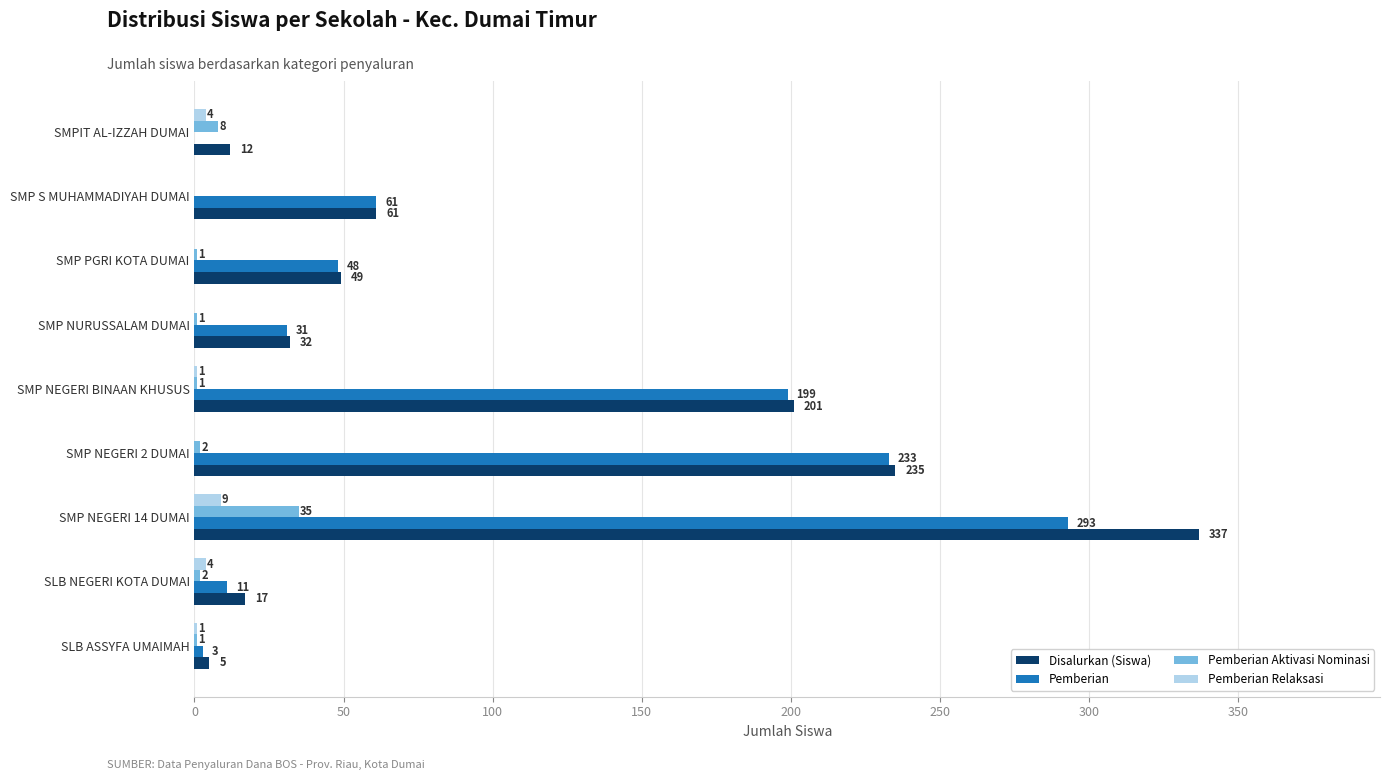

Is it true that Disalurkan (Siswa) equals 235 at SMP NEGERI 2 DUMAI?

True